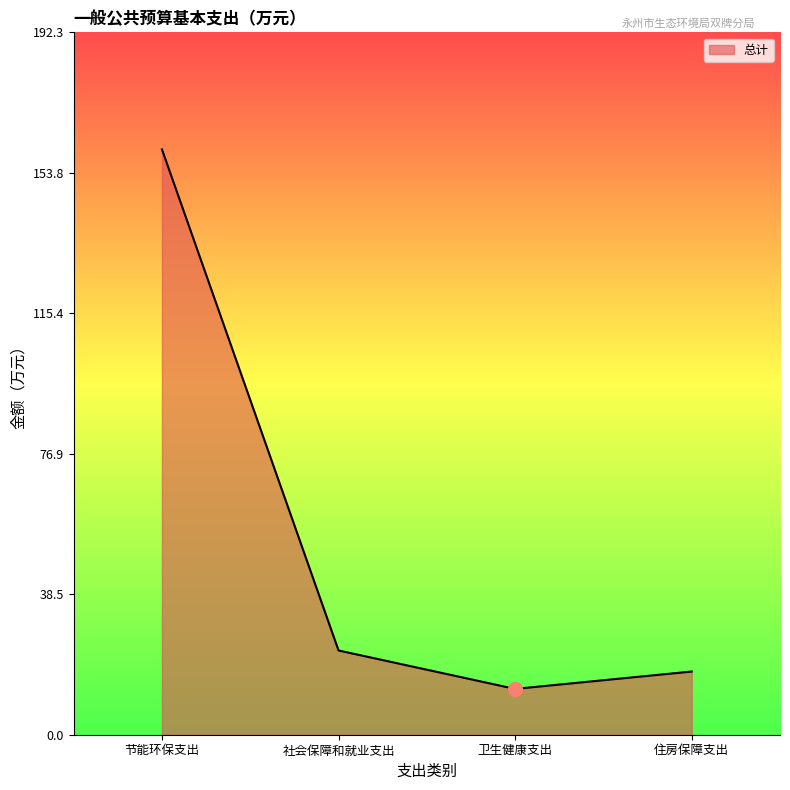

Is it true that the value at 社会保障和就业支出 is 23.1?

True